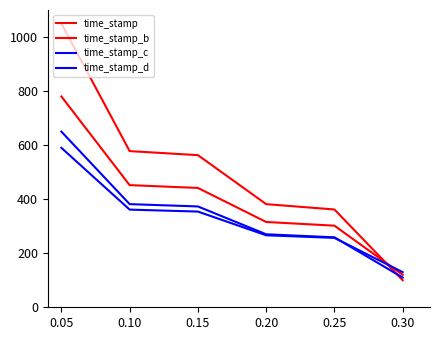

How many categories are shown in the chart?

6